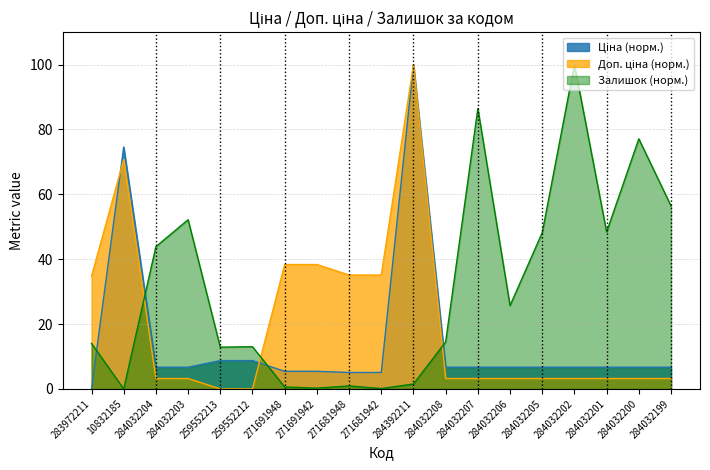

What are all the series names shown in the legend?

Ціна, Доп. ціна, Залишок